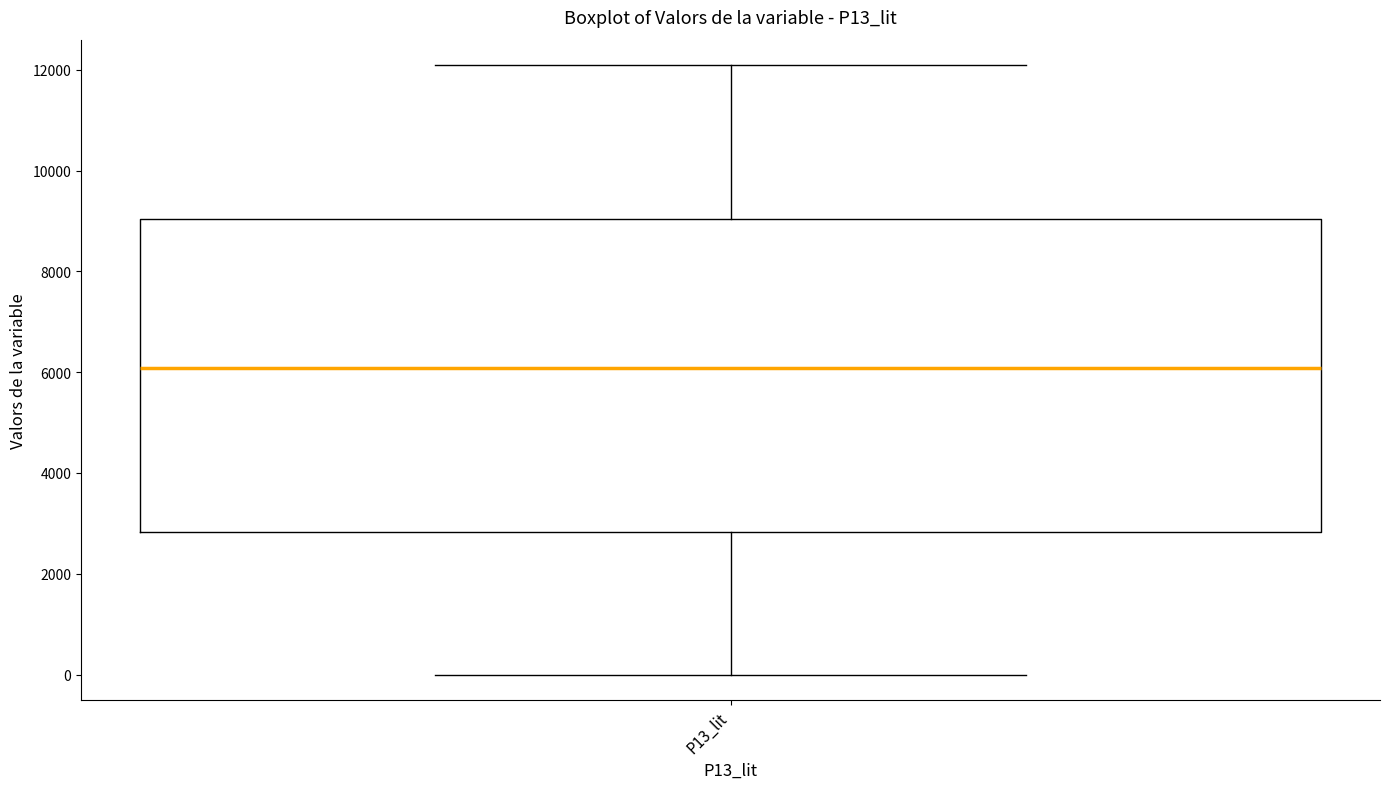

Read this box plot against the y-axis: the position of the median line, the range covered by the box, and the ends of both whiskers. The values are not printed on the chart, so give them approximately, as read against the axis.

median 6000, box 2800 to 9000, whiskers 0 to 12000